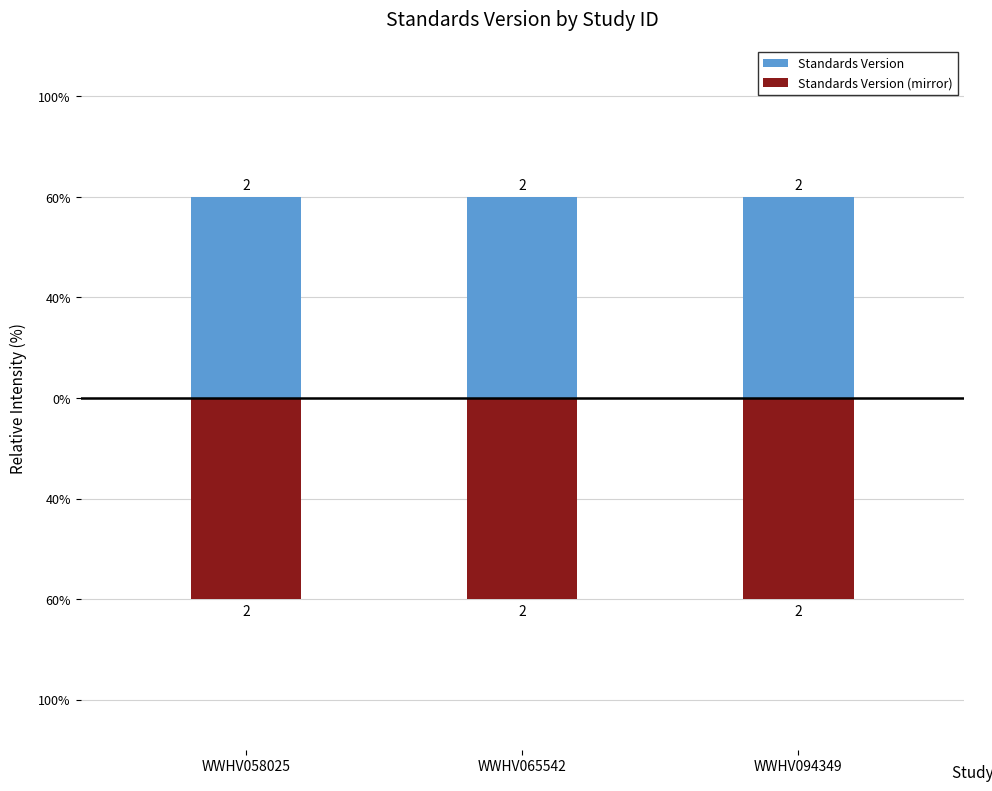

Which series has the largest range (max minus min)?

Standards Version